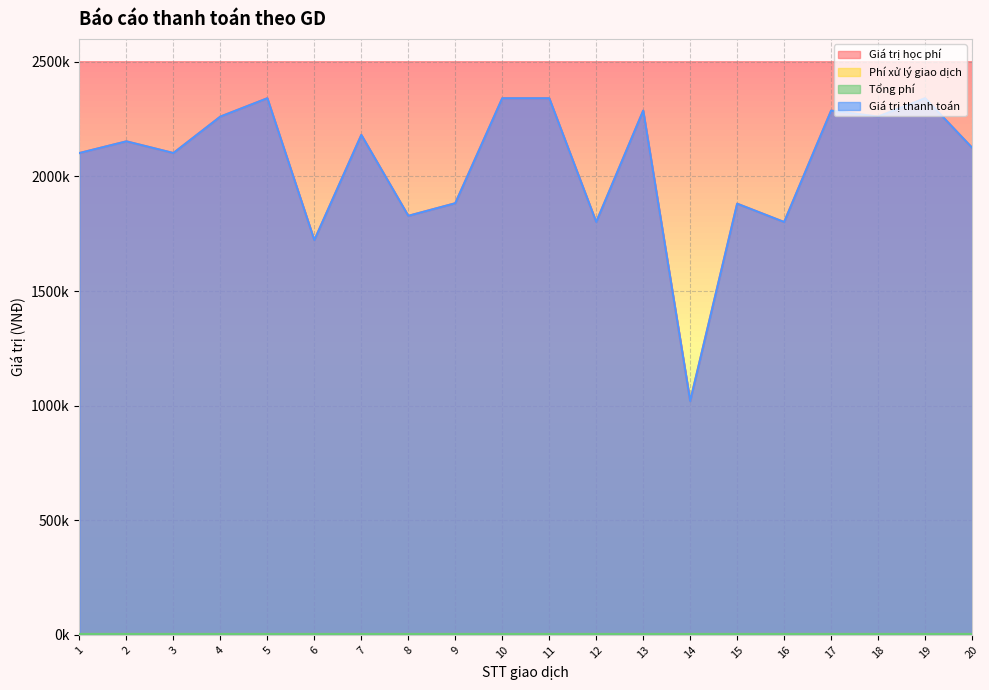

Does the chart display data point markers on the line(s)?

No